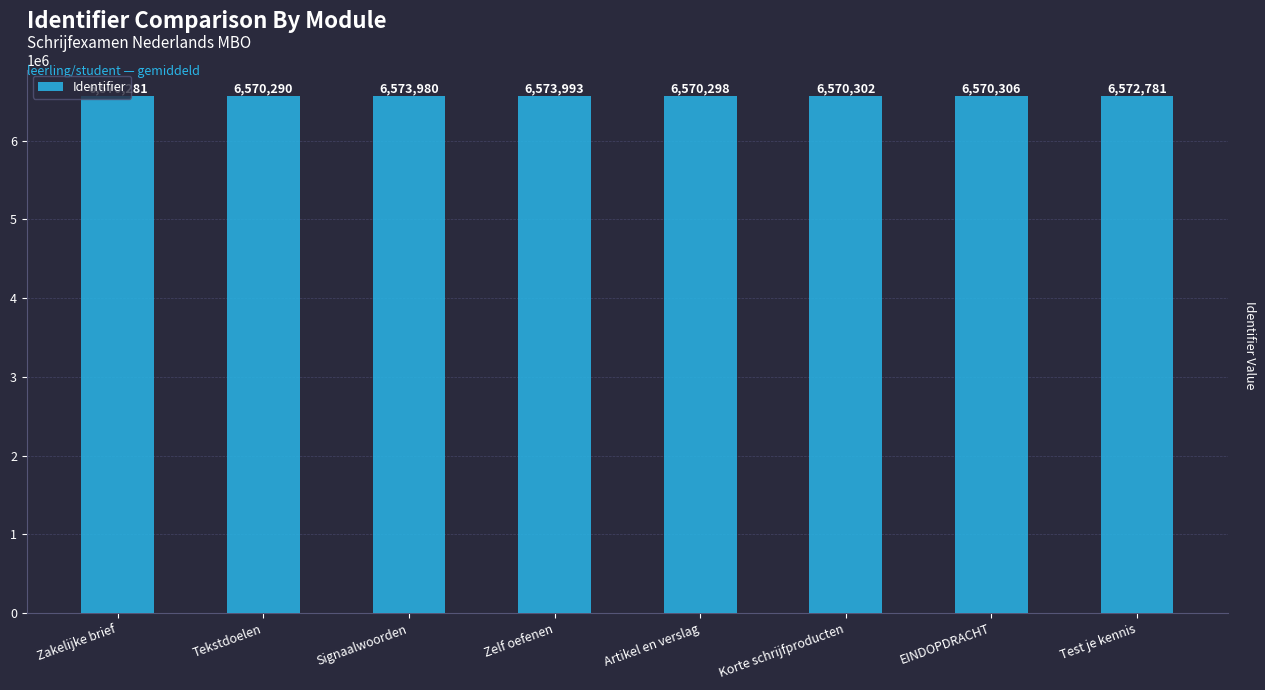

What is the ratio of the value at Tekstdoelen to the value at EINDOPDRACHT?

1.0